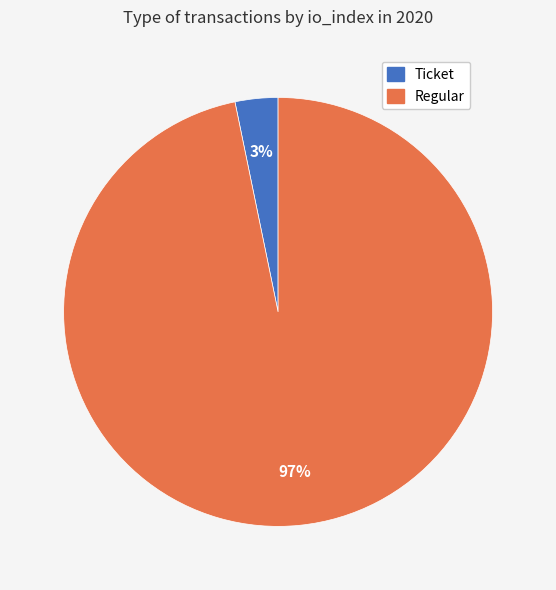

Which category has the smallest portion of the pie?

Ticket